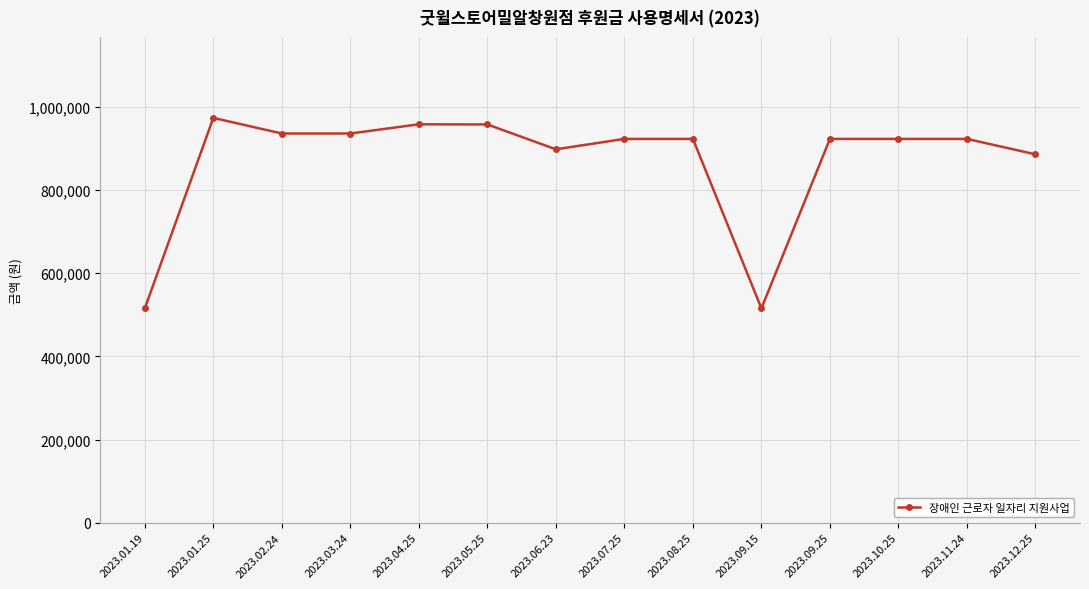

Is it true that the value at 2023.04.25 is 957880?

True